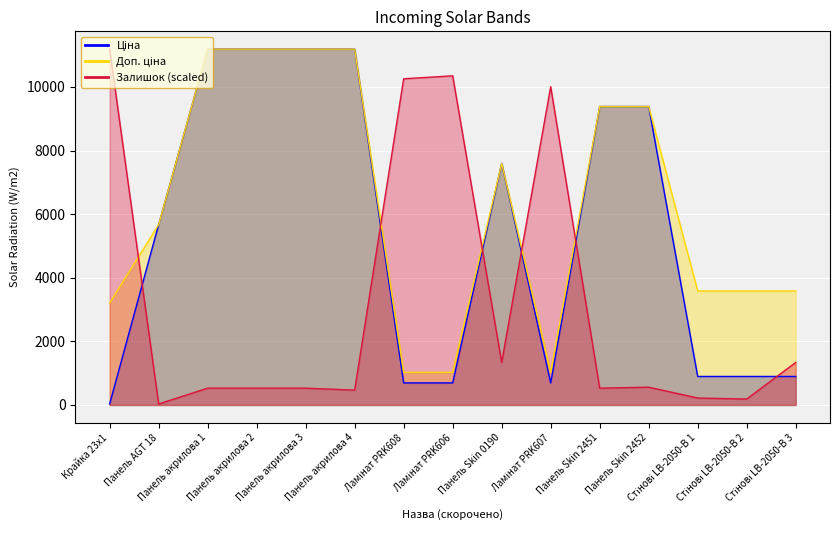

Reading left to right, what are all the values shown in this chart?

Ціна: Крайка 23x1=32.0	Панель AGT 18=5673.8	Панель акрилова 1=11188.2	Панель акрилова 2=11188.2	Панель акрилова 3=11188.2	Панель акрилова 4=11188.2	Ламінат PRK608=693.7	Ламінат PRK606=693.7	Панель Skin 0190=7596.5	Ламінат PRK607=693.7	Панель Skin 2451=9384.0	Панель Skin 2452=9384.0	Стінові LB-2050-В 1=895.9	Стінові LB-2050-В 2=895.9	Стінові LB-2050-В 3=895.9
Доп. ціна: Крайка 23x1=3205.0	Панель AGT 18=5673.8	Панель акрилова 1=11188.2	Панель акрилова 2=11188.2	Панель акрилова 3=11188.2	Панель акрилова 4=11188.2	Ламінат PRK608=1024.6	Ламінат PRK606=1024.6	Панель Skin 0190=7596.5	Ламінат PRK607=1024.6	Панель Skin 2451=9384.0	Панель Skin 2452=9384.0	Стінові LB-2050-В 1=3583.6	Стінові LB-2050-В 2=3583.6	Стінові LB-2050-В 3=3583.6
Залишок: Крайка 23x1=11188.2	Панель AGT 18=31.1	Панель акрилова 1=528.3	Панель акрилова 2=528.3	Панель акрилова 3=528.3	Панель акрилова 4=466.2	Ламінат PRK608=10255.8	Ламінат PRK606=10349.0	Панель Skin 0190=1336.4	Ламінат PRK607=10007.2	Панель Skin 2451=528.3	Панель Skin 2452=559.4	Стінові LB-2050-В 1=217.5	Стінові LB-2050-В 2=186.5	Стінові LB-2050-В 3=1336.4